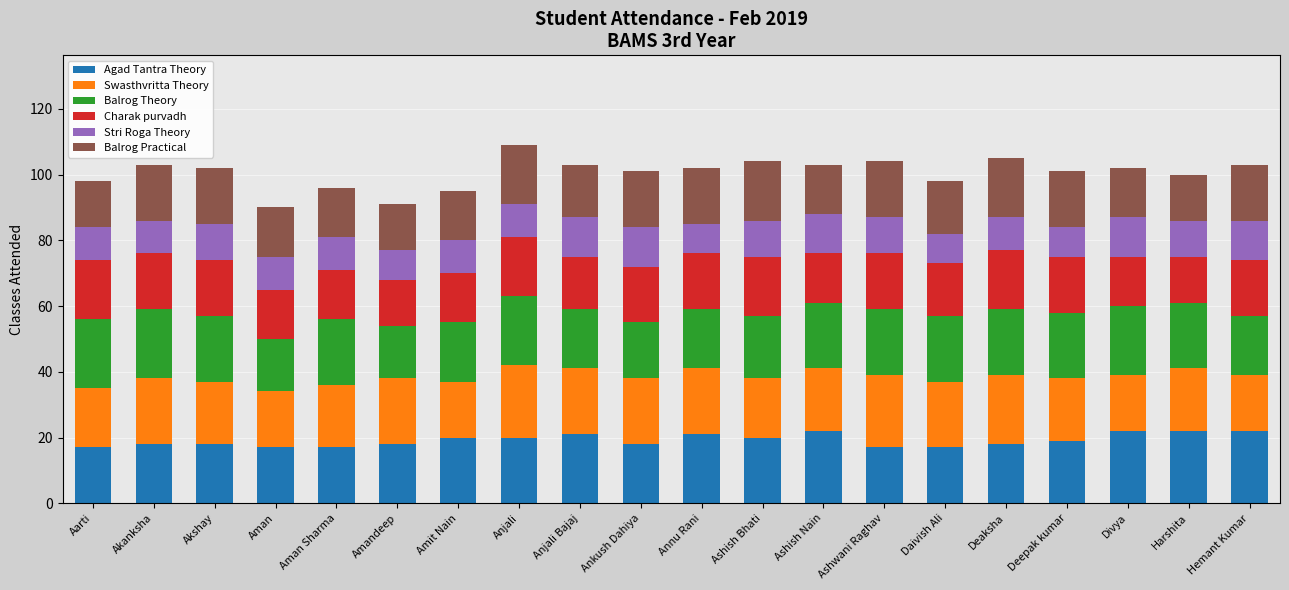

What is the difference between the Agad Tantra Theory values at Aman and Hemant Kumar?

5